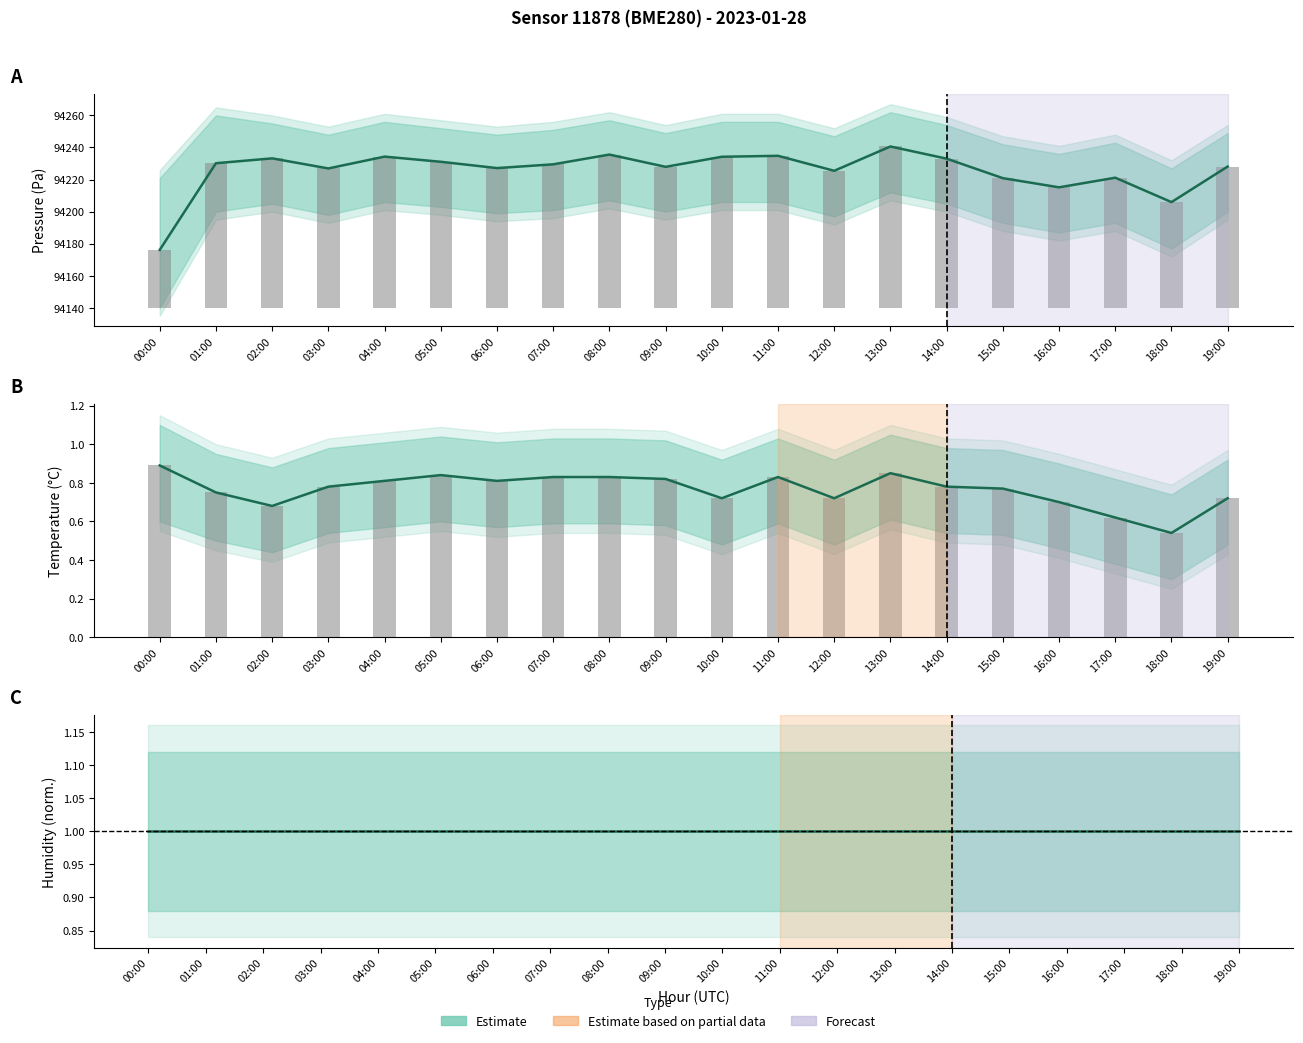

What is the maximum value shown in the chart?

94240.6